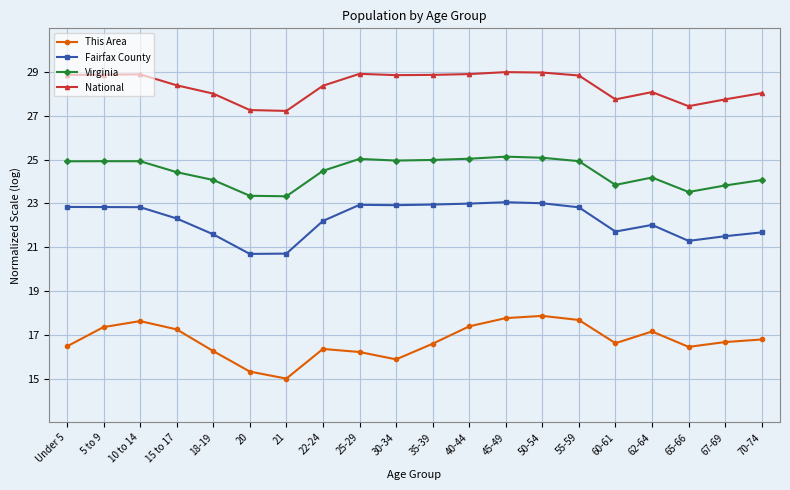

How many data points does each series have?

20